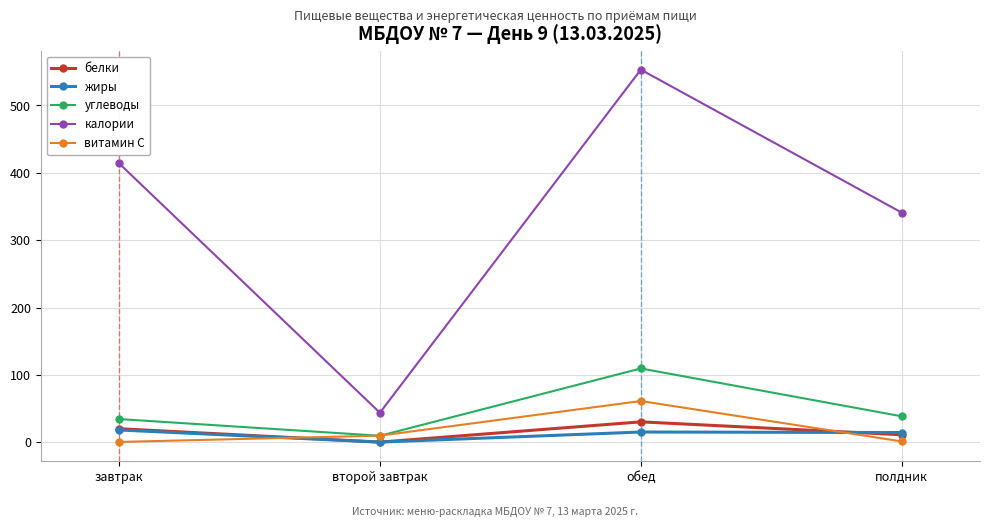

True or false: жиры has more than 1 points higher than both neighbors.

False